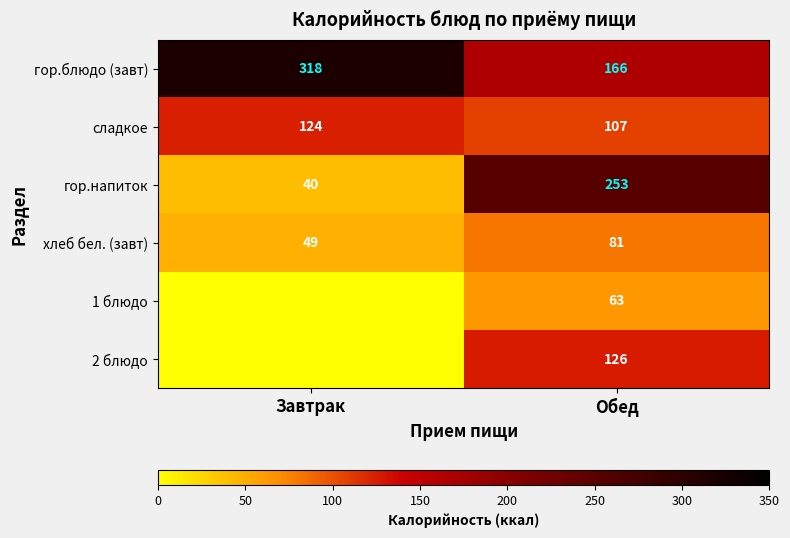

At which label does гор.напиток reach its peak?

Обед